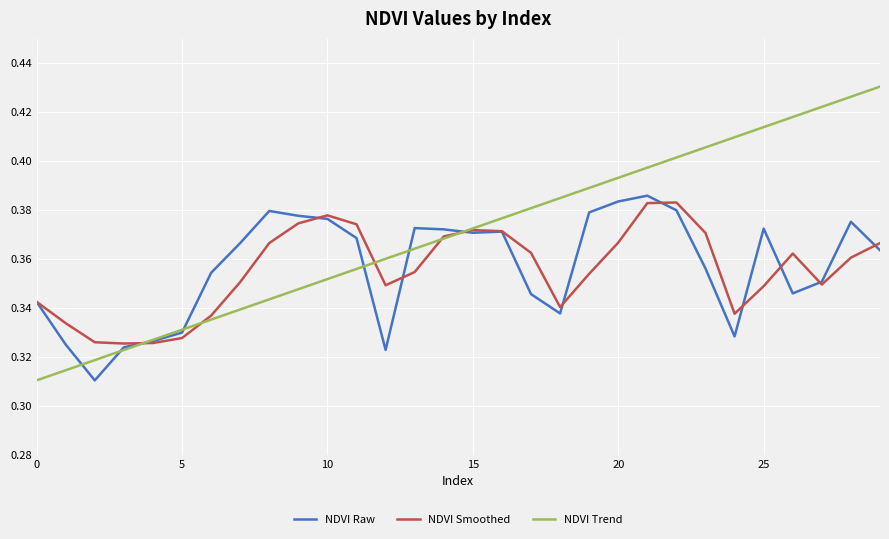

What is the sum of all NDVI Raw values?

10.7